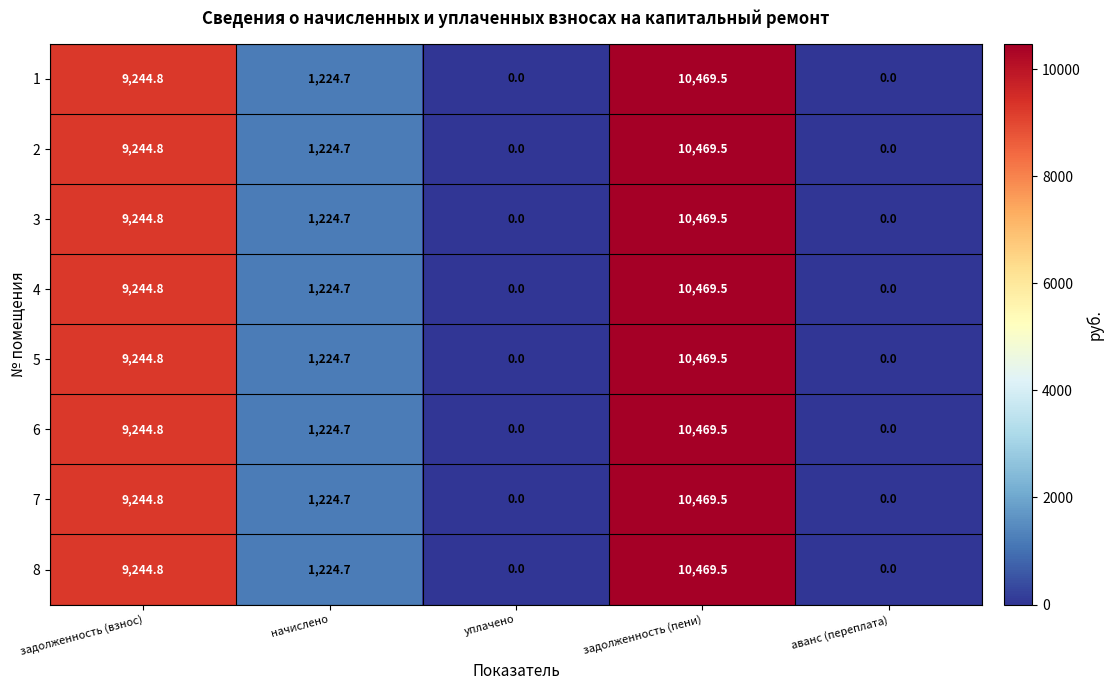

Which category has the highest value in the 5 series?

задолженность (пени)